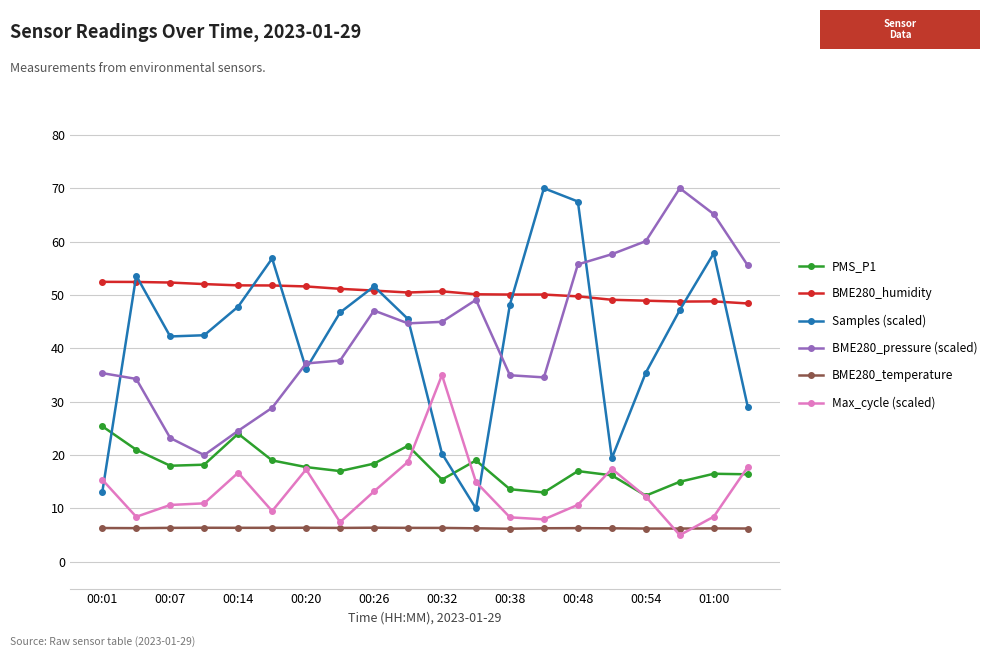

True or false: PMS_P1 has more than 0 points higher than both neighbors.

True